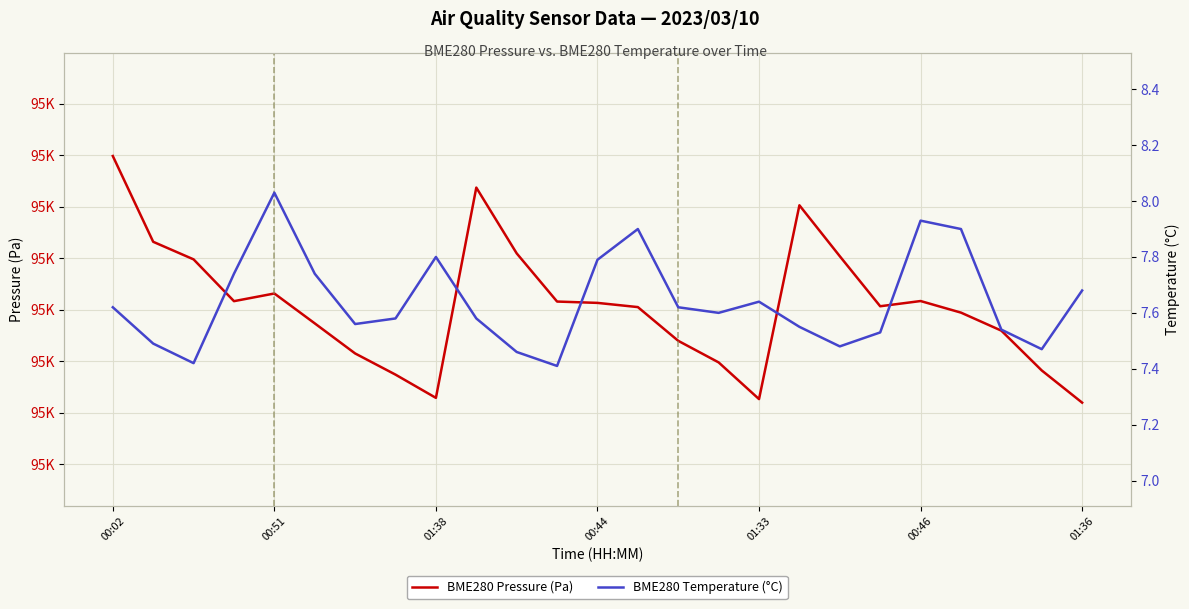

How many distinct data groups are displayed?

2